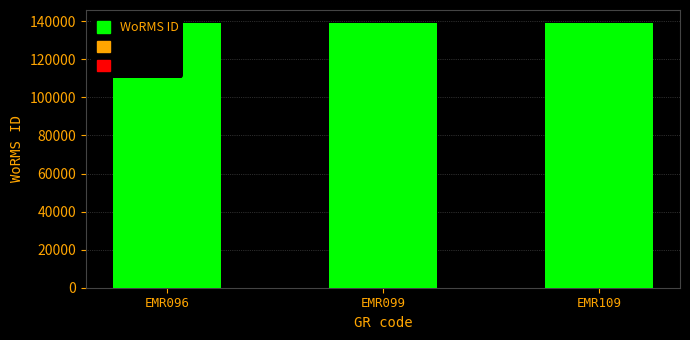

What is the value of the 3rd bar from the left?

139004